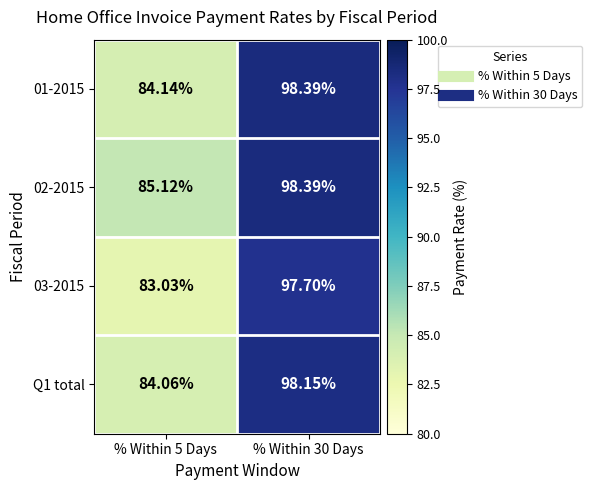

Is the value of 01-2015 at % Within 30 Days greater than the value of Q1 total at % Within 5 Days?

Yes